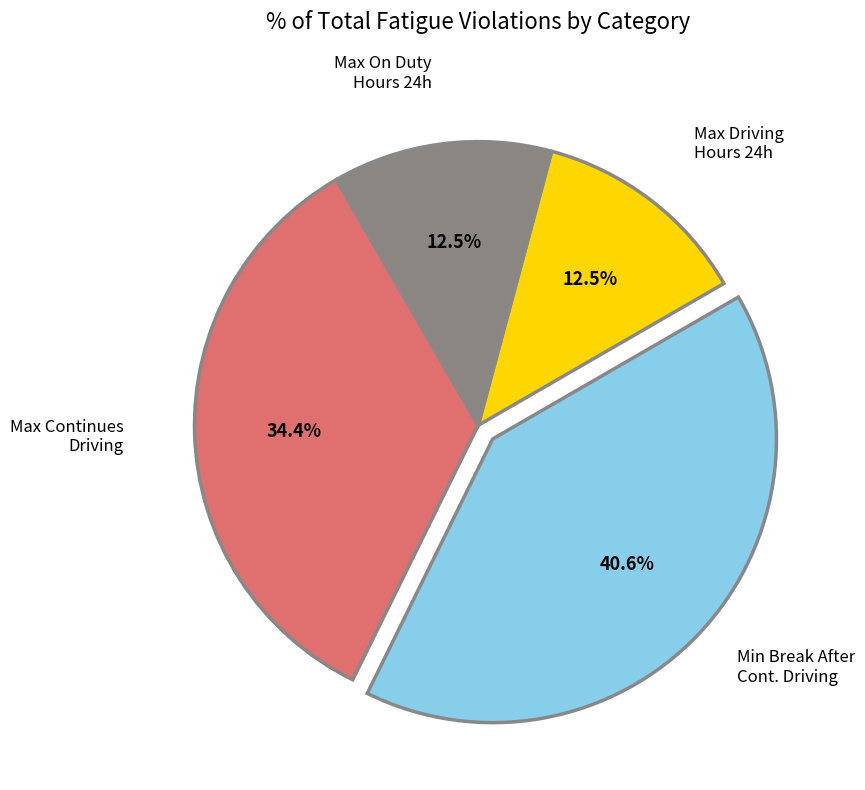

Is there a majority slice in this chart?

No